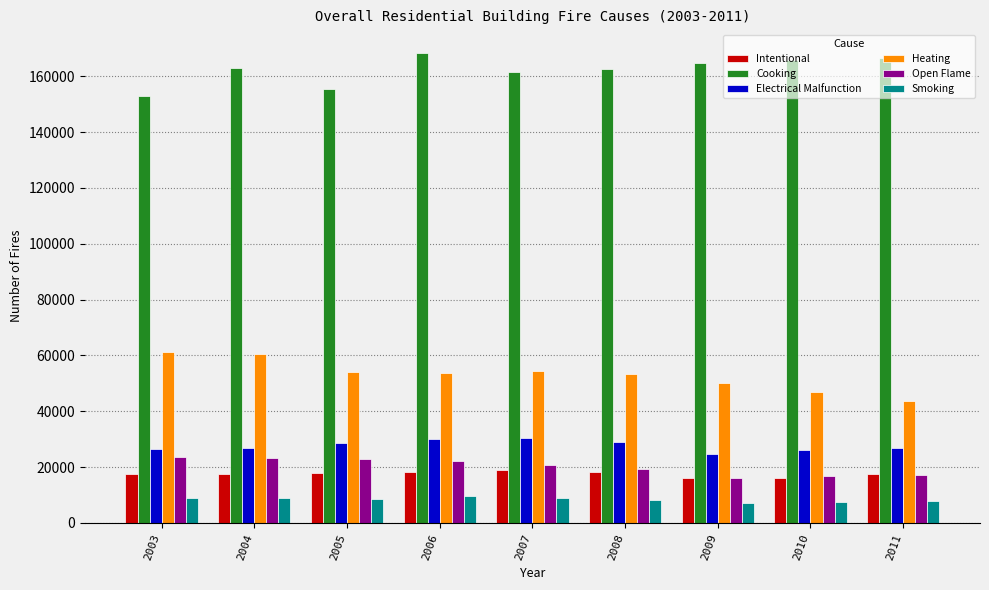

Which category has the lowest value in the Heating series?

2011